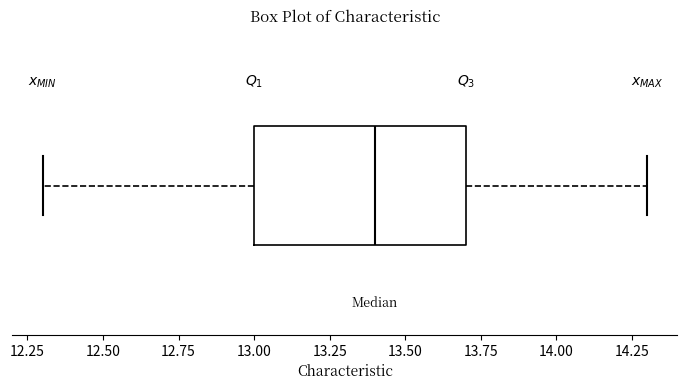

Read this box plot against the x-axis: the position of the median line, the range covered by the box, and the ends of both whiskers. The values are not printed on the chart, so give them approximately, as read against the axis.

median 13.4, box 13.0 to 13.7, whiskers 12.3 to 14.3